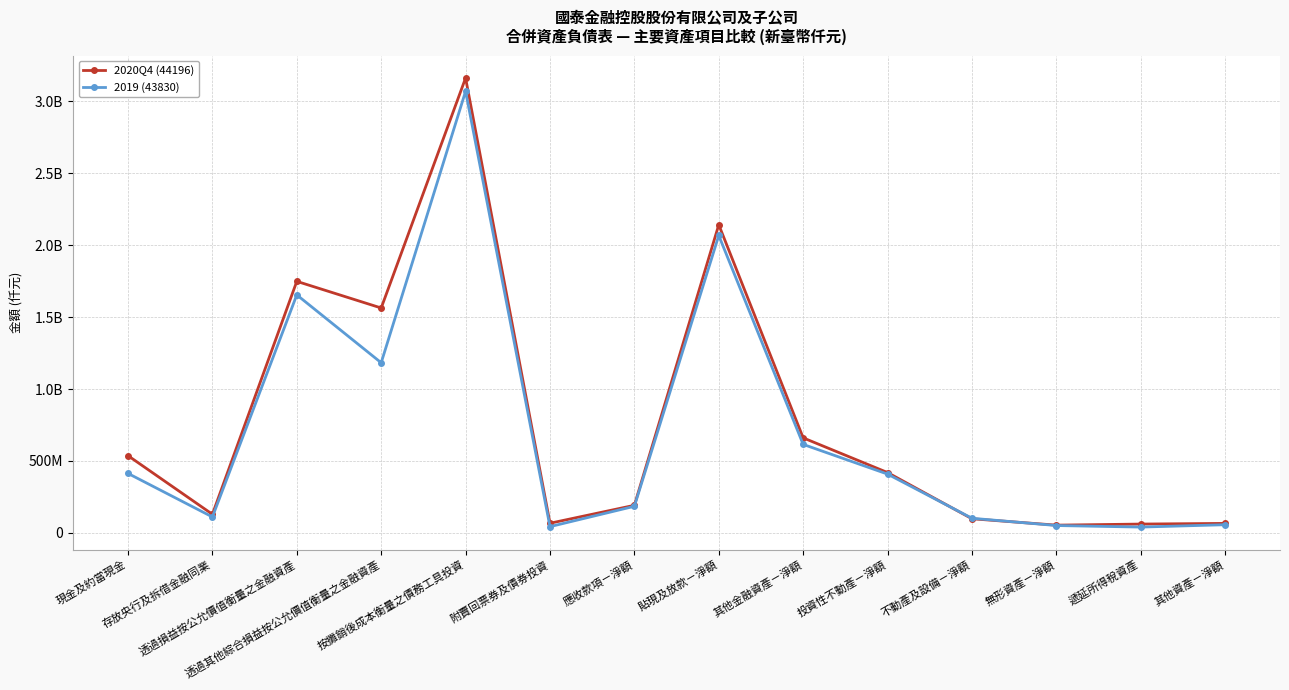

What is the highest value of the 2020Q4 (44196) series?

3161044538